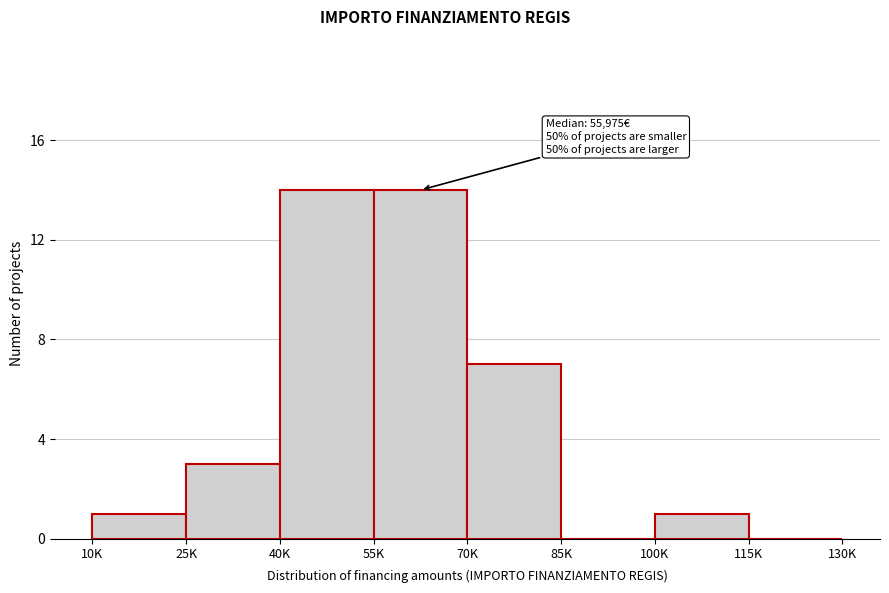

Reading left to right, transcribe all the data shown in this chart.

10K=1	25K=3	40K=14	55K=14	70K=7	85K=0	100K=1	115K=0